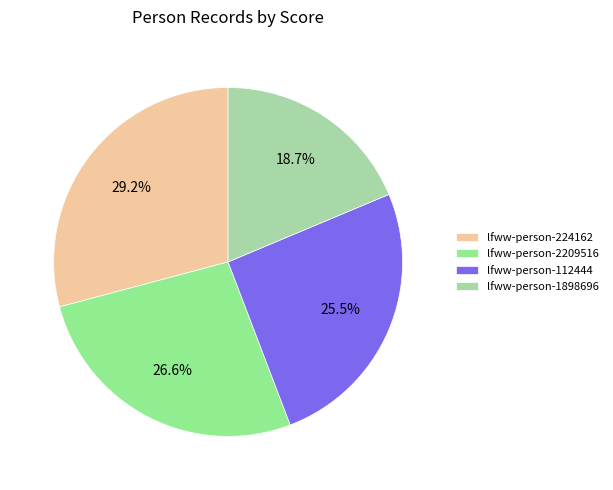

Is there any slice that represents more than half of the pie?

No